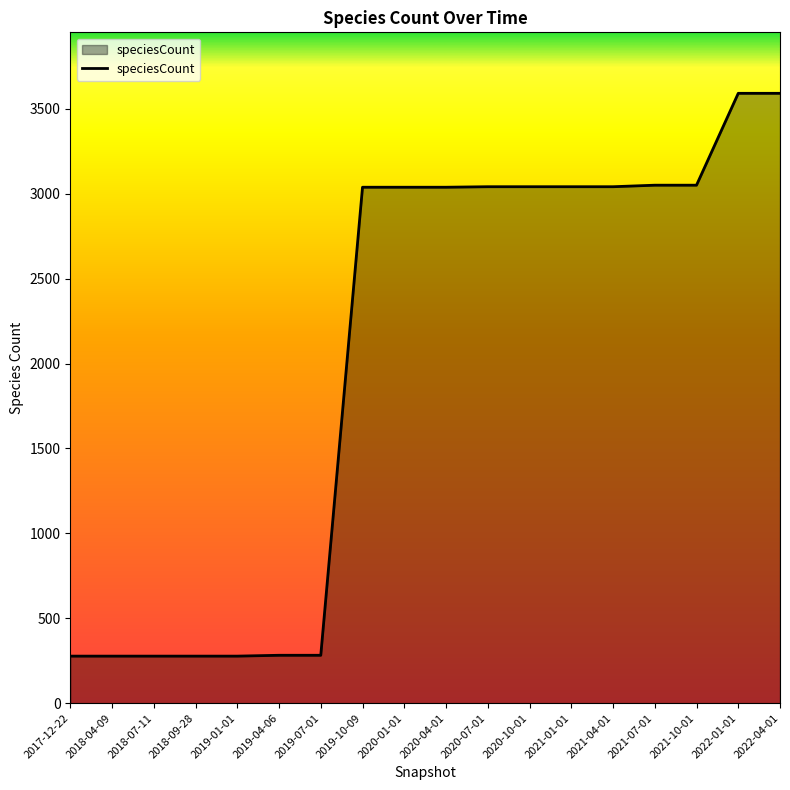

Is it true that the value at 2021-10-01 is 3050?

True